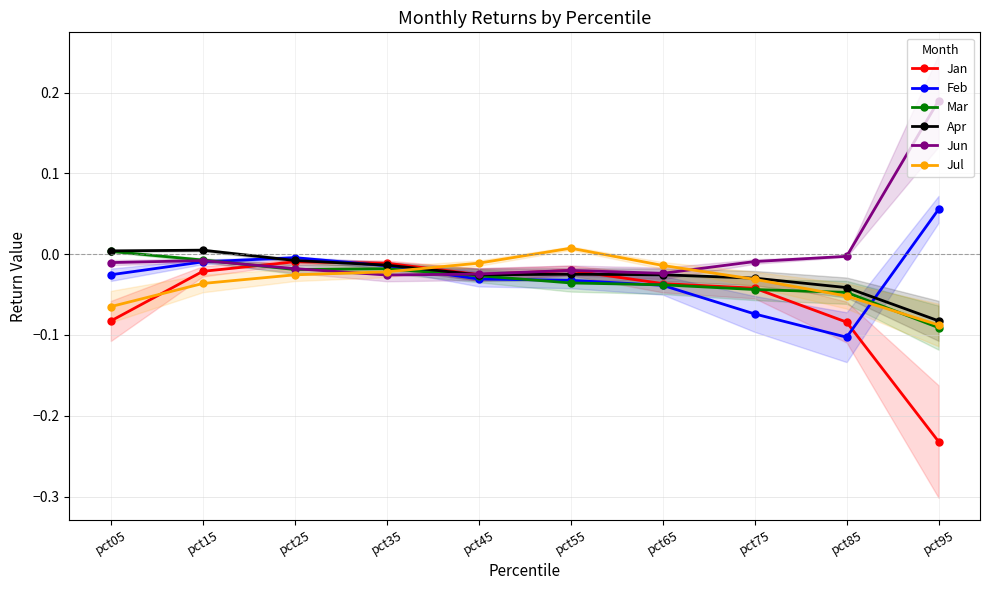

True or false: Apr and Mar cross at least once.

False